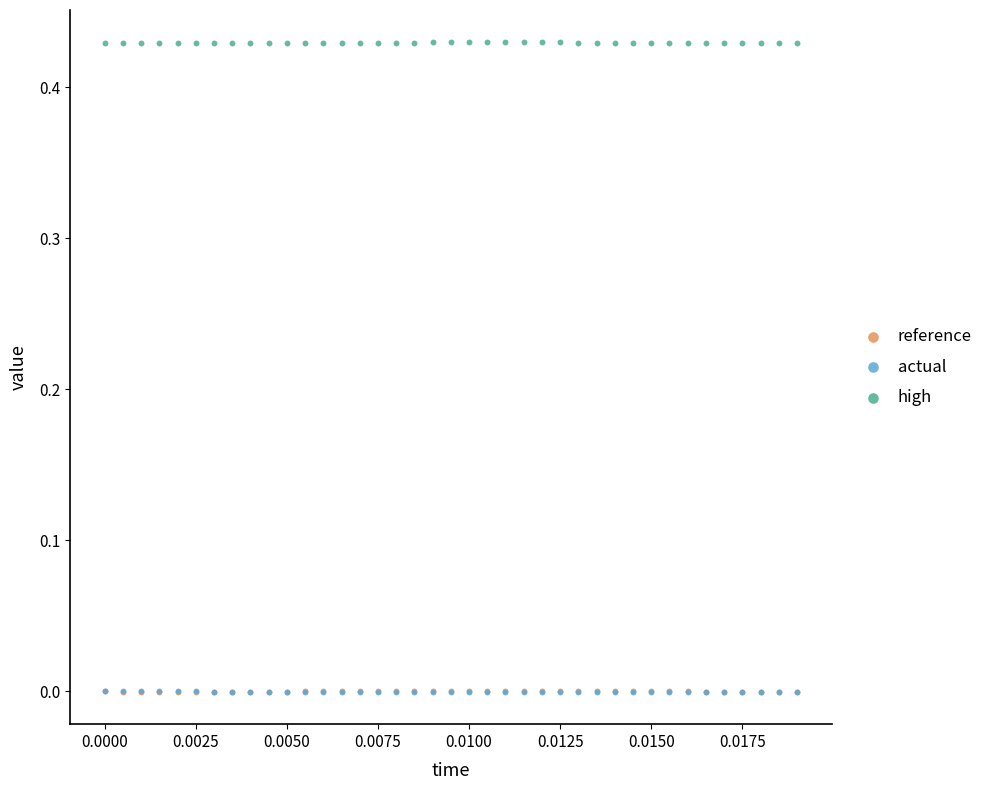

What are all the series names shown in the legend?

reference, actual, high